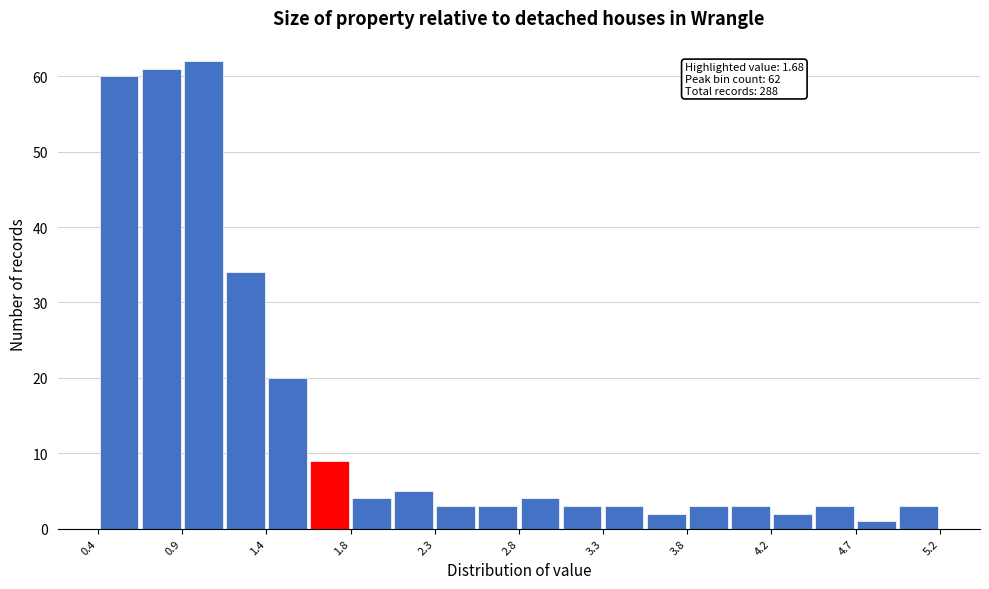

Over which range of the x-axis is the bar tallest?

0.88 to 1.12